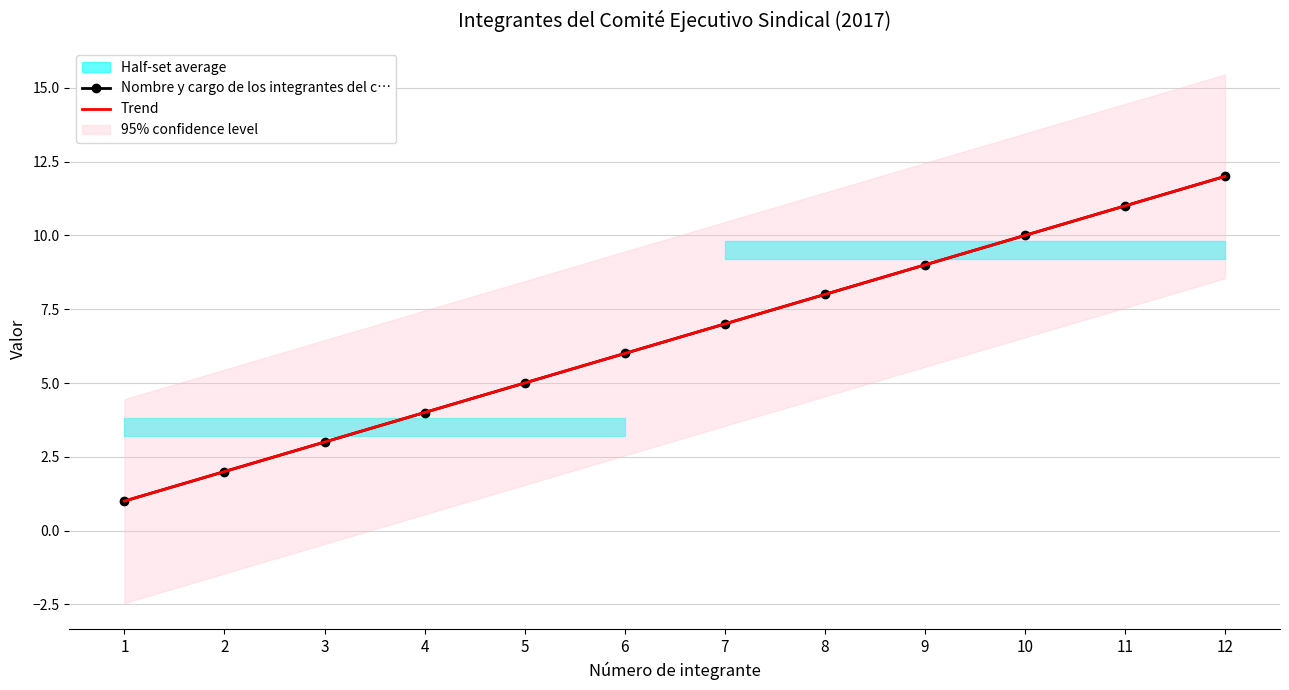

True or false: Trend has more than 0 interior local peaks.

False